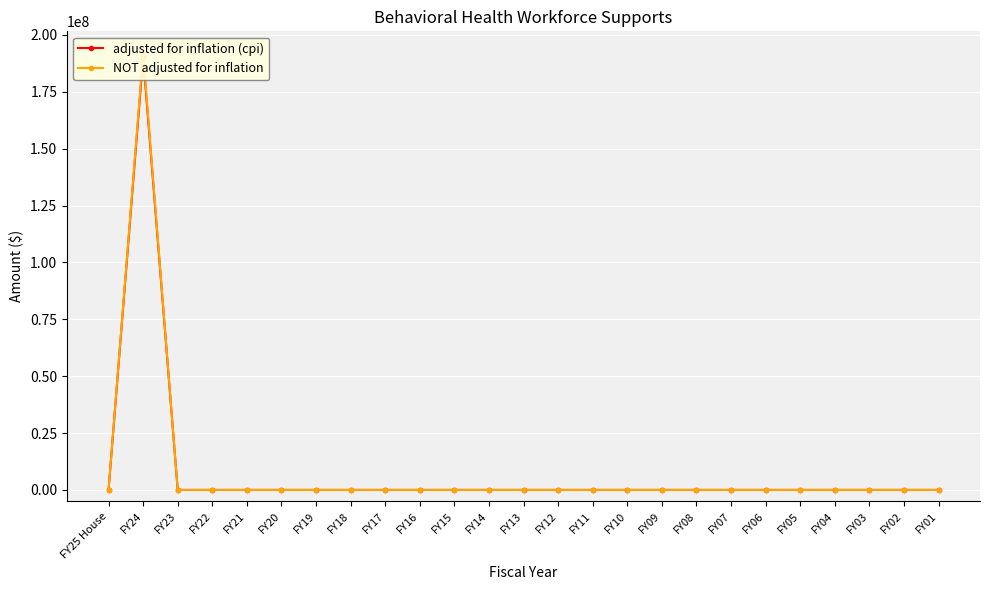

True or false: adjusted for inflation (cpi) and NOT adjusted for inflation cross at least once.

False